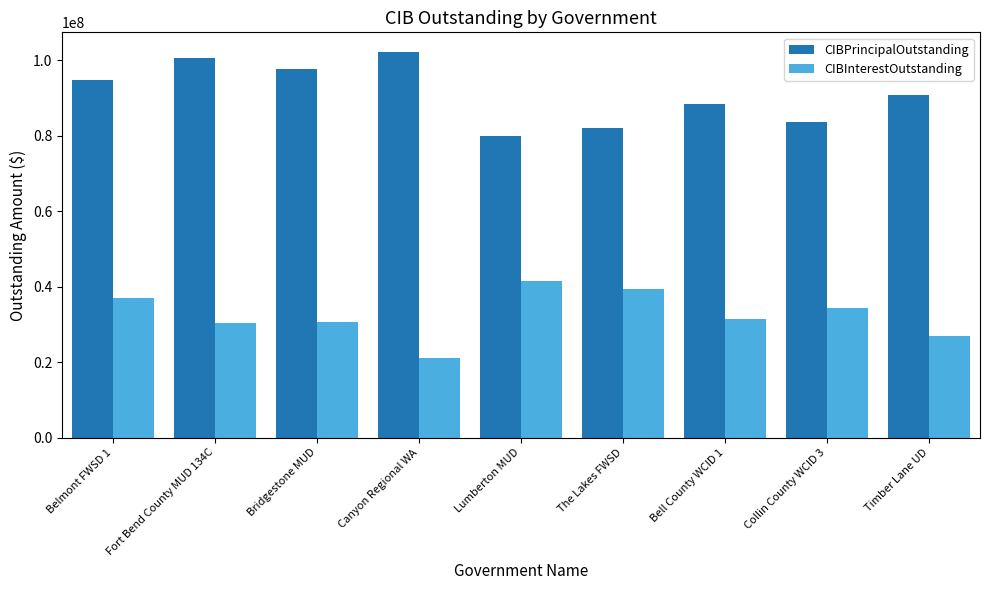

True or false: CIBPrincipalOutstanding has a value of 94670000.0 at Belmont FWSD 1.

True